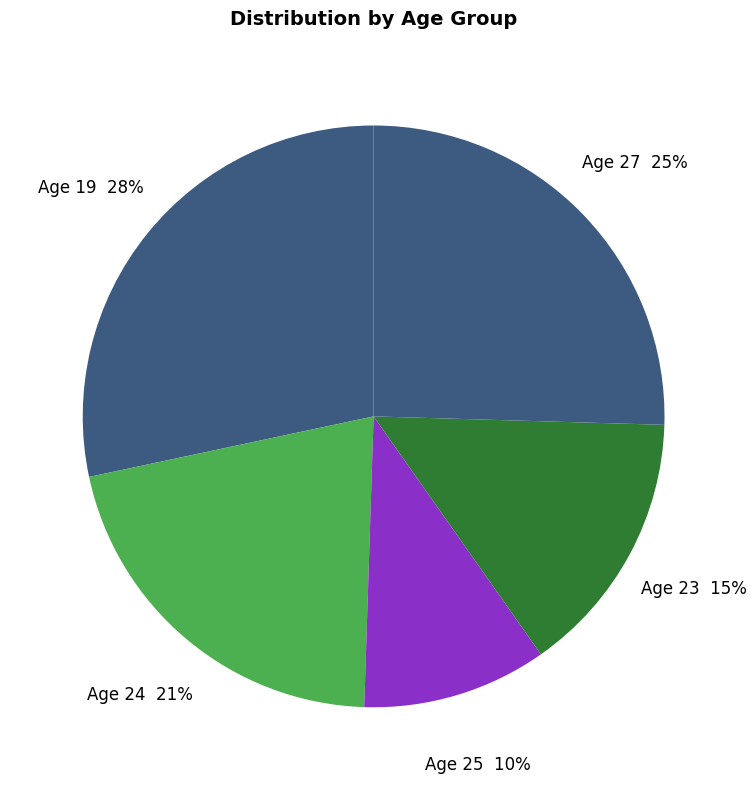

Rank the categories by value from highest to lowest.

Age 19, Age 27, Age 24, Age 23, Age 25